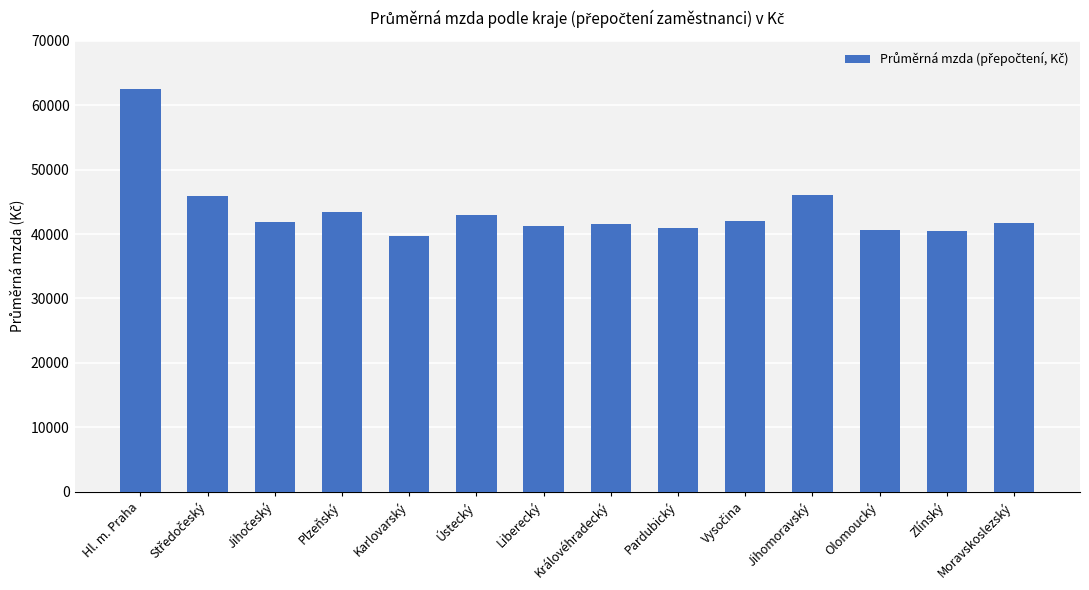

What is the sum of all values?

611405.3